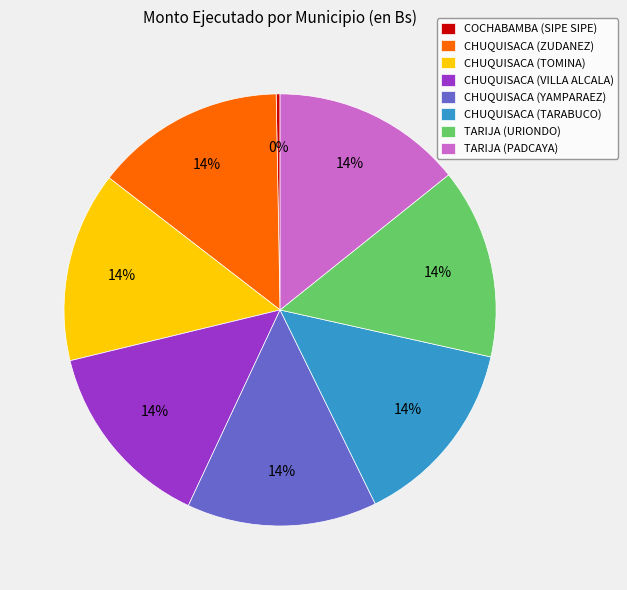

Count the number of slices in the pie.

8